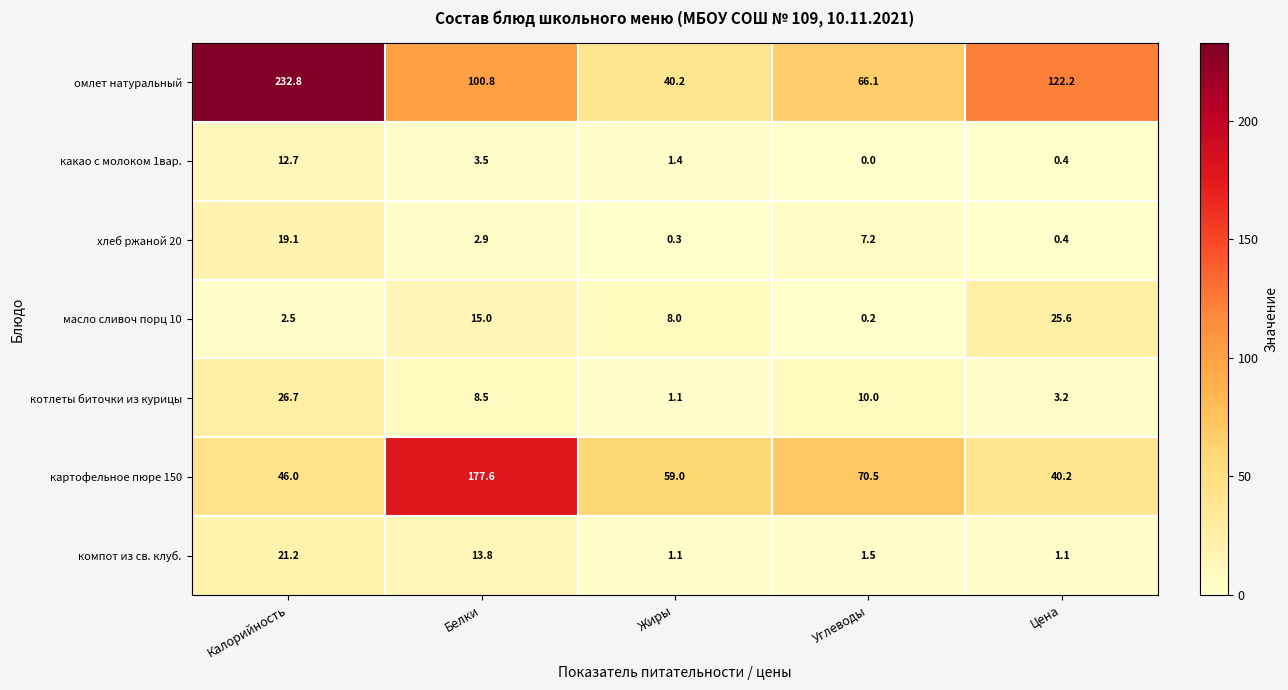

Which category has the highest value in the котлеты биточки из курицы series?

Калорийность